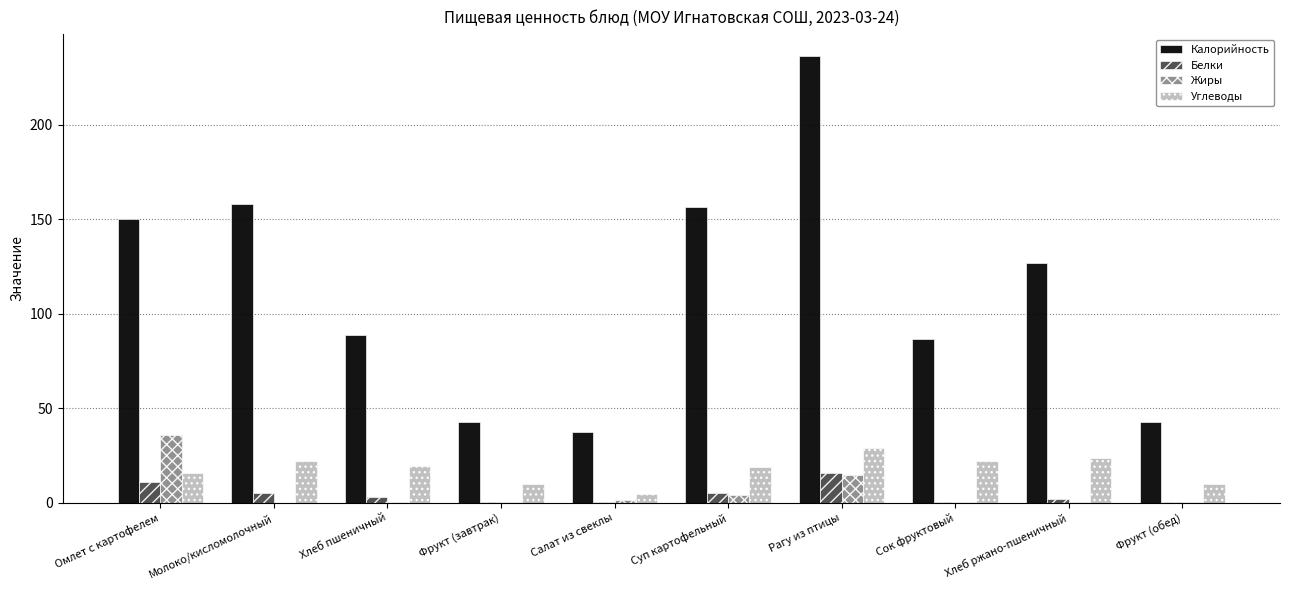

What is the sum of all Жиры values?

58.0